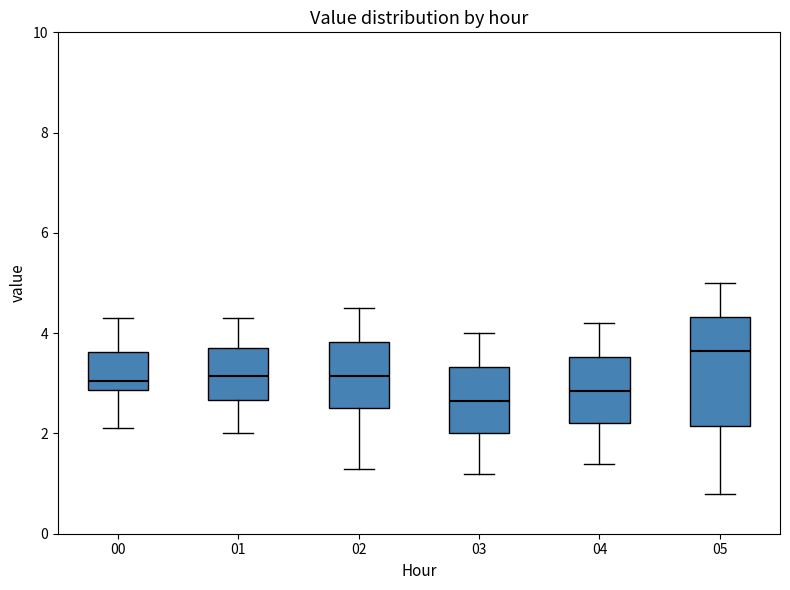

Reading left to right, read every box against the y-axis: the position of its median line, the range the box covers, and the ends of its whiskers. The values are not printed on the chart, so give them approximately, as read against the axis.

00: median 3.0, box 2.8 to 3.6, whiskers 2.2 to 4.4
01: median 3.2, box 2.6 to 3.8, whiskers 2.0 to 4.4
02: median 3.2, box 2.6 to 3.8, whiskers 1.4 to 4.6
03: median 2.6, box 2.0 to 3.4, whiskers 1.2 to 4.0
04: median 2.8, box 2.2 to 3.6, whiskers 1.4 to 4.2
05: median 3.6, box 2.2 to 4.4, whiskers 0.8 to 5.0